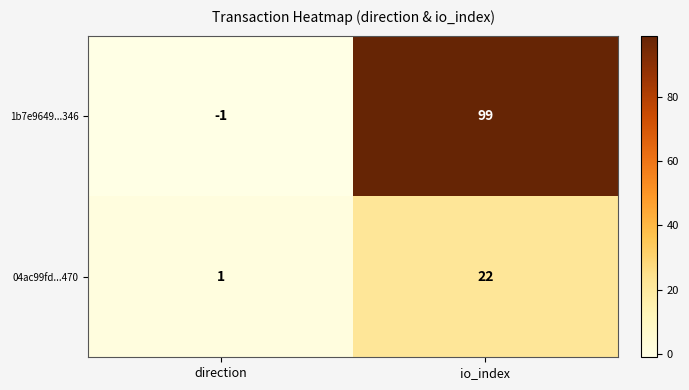

How many data points does each series have?

2